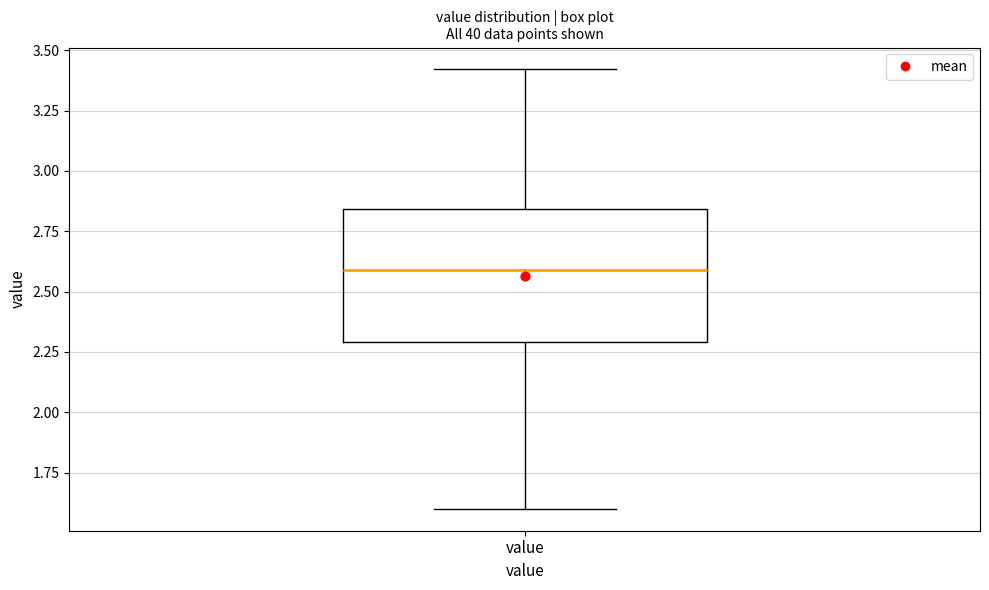

Transcribe this box plot: give where the median line is, the range the box spans, and where the two whiskers end, as read against the y-axis. The values are not printed on the chart, so give them approximately, as read against the axis.

median 2.60, box 2.30 to 2.85, whiskers 1.60 to 3.40